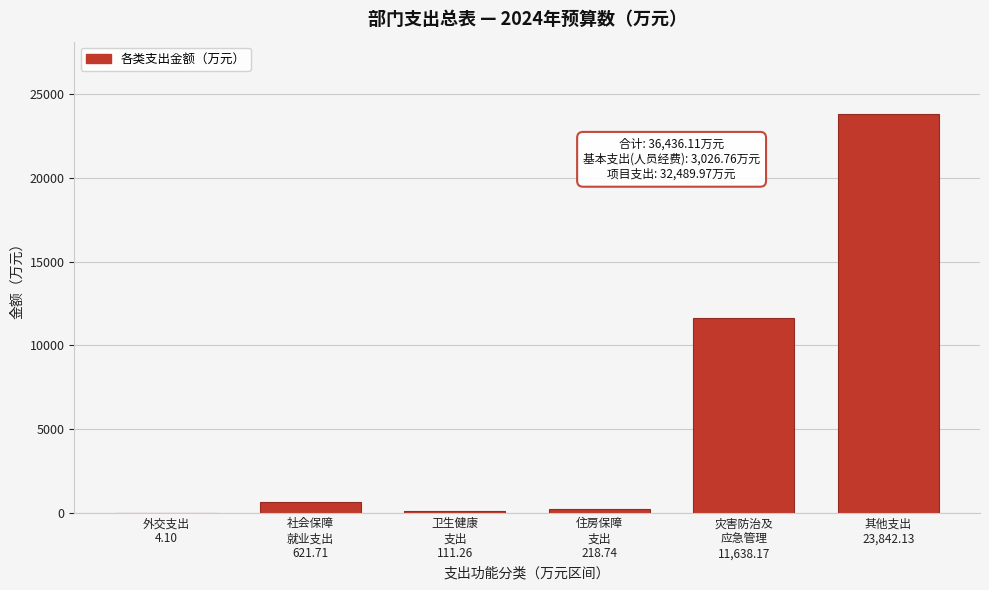

What is the sum of all values?

36436.1